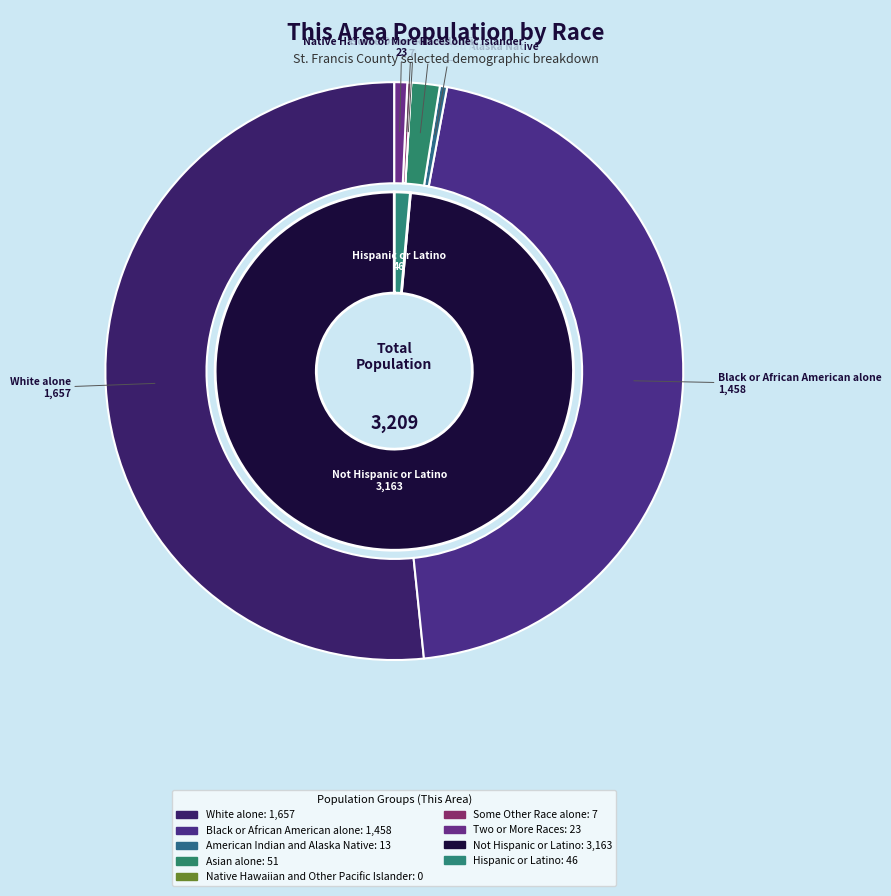

What is the ratio of the value at Asian alone to the value at American Indian and Alaska Native?

3.9